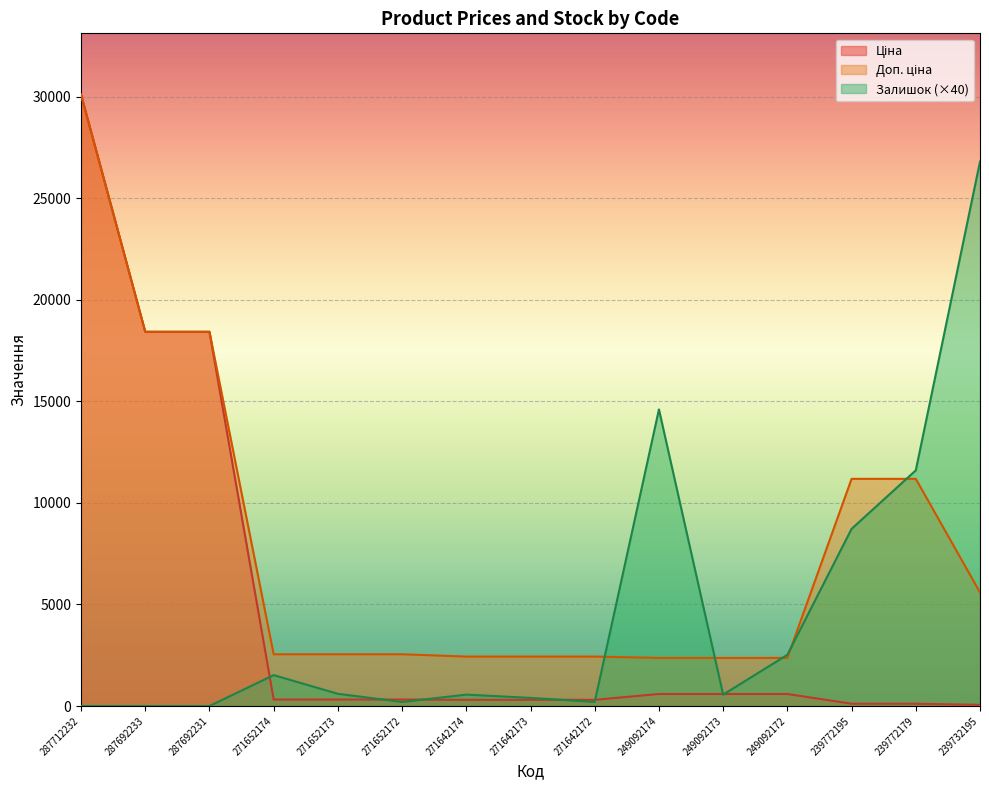

Rank the categories by Доп. ціна value from highest to lowest.

287712232, 287692233, 287692231, 239772195, 239772179, 239732195, 271652174, 271652173, 271652172, 271642174, 271642173, 271642172, 249092174, 249092173, 249092172